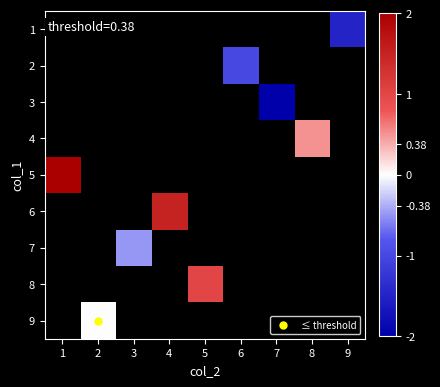

How many values in 6 are above zero?

1